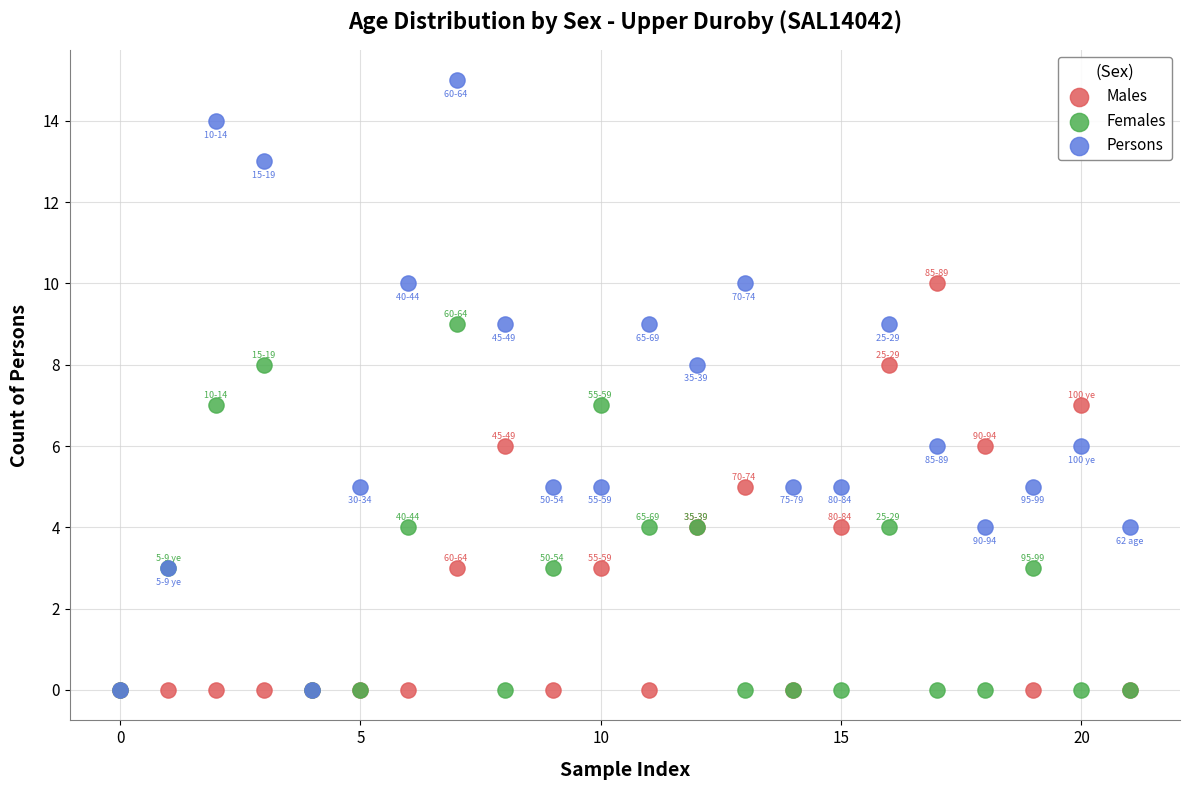

Which series has the widest spread of Y values?

Persons